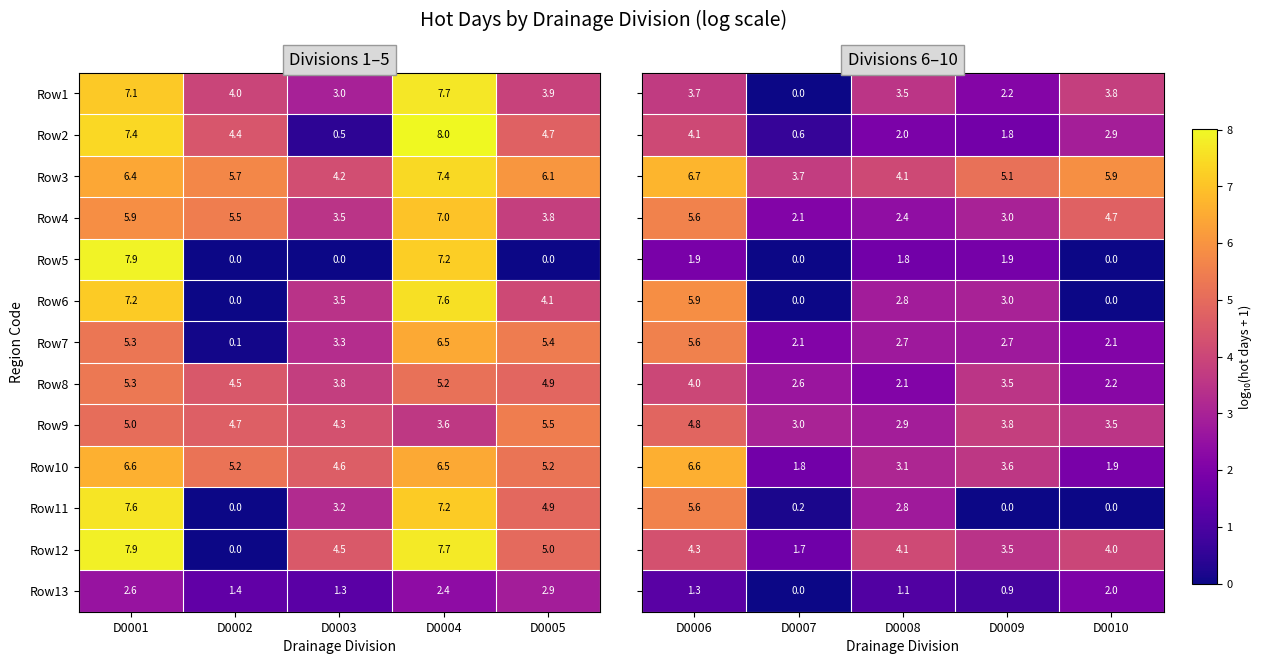

The Row11 series shows 2.2 at D0001. True or false?

False